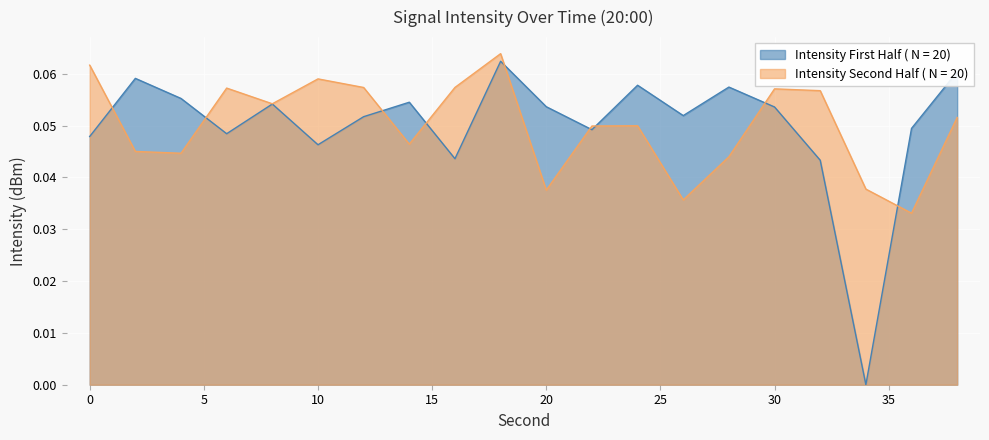

What is the value of the Intensity (dBm) - First Half point at the 14th from the left?

0.1